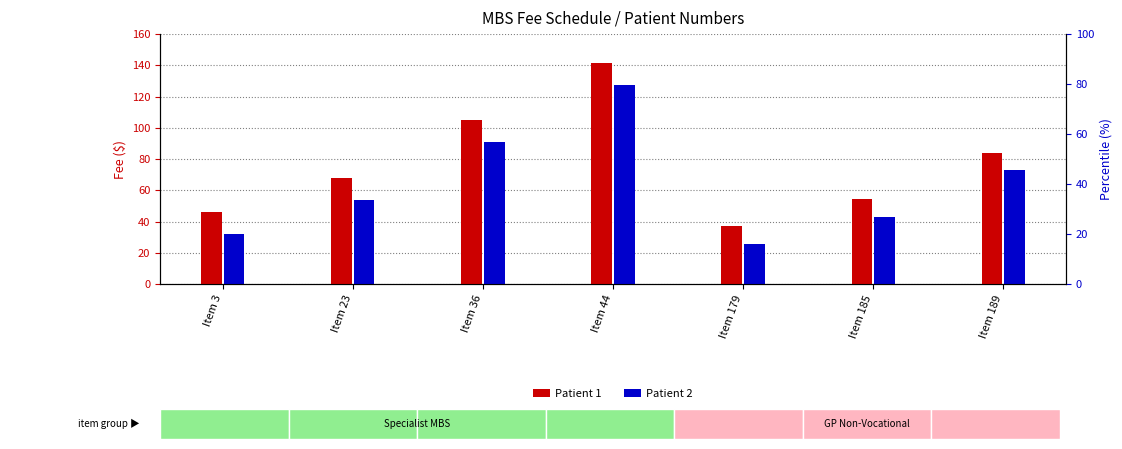

What is the approximate value of Patient 1 at Item 44?

141.2